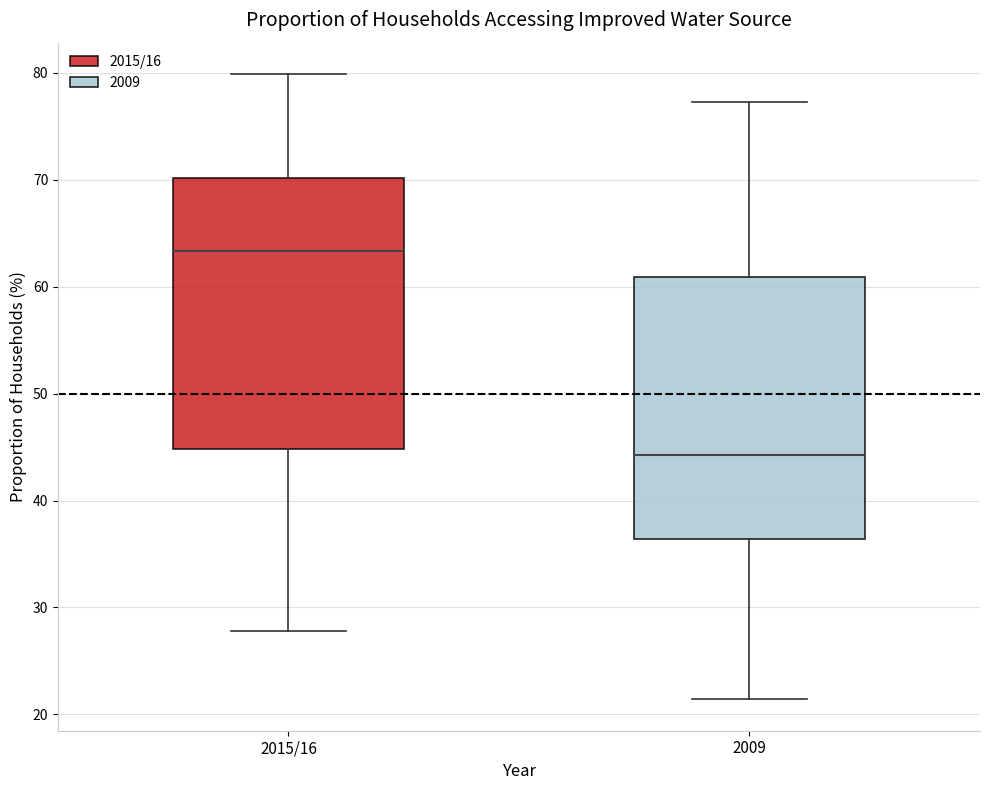

Reading left to right, transcribe this box plot: for each box, give where its median line is, the range the box spans, and where its two whiskers end, as read against the y-axis. The values are not printed on the chart, so give them approximately, as read against the axis.

2015/16: median 63, box 45 to 70, whiskers 28 to 80
2009: median 44, box 36 to 61, whiskers 21 to 77